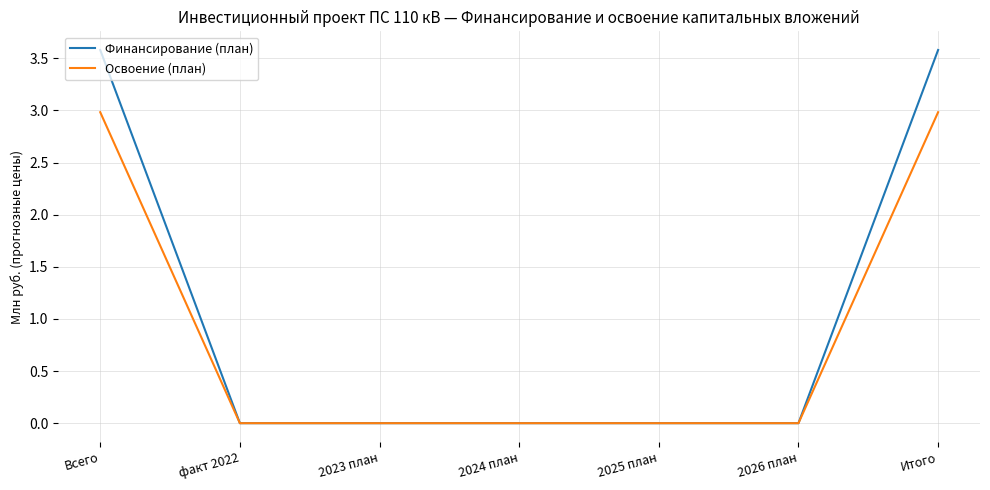

What is the maximum value for Освоение (план)?

3.0